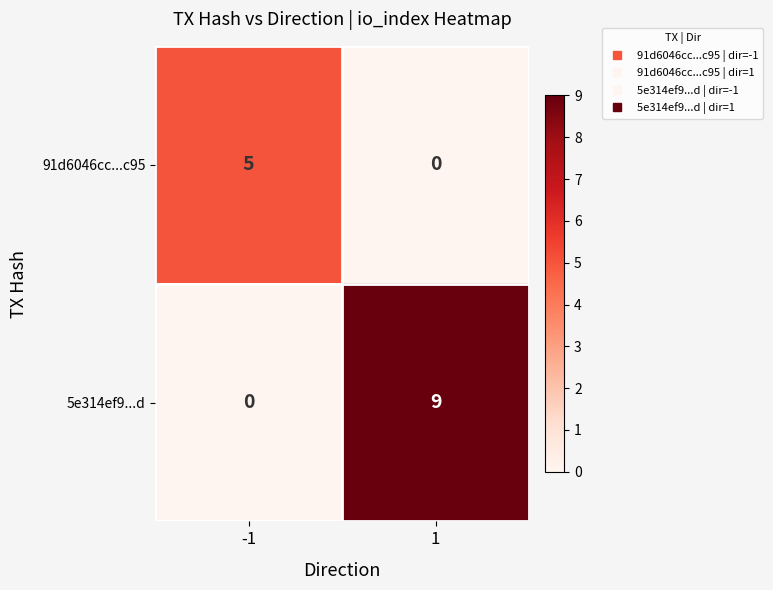

What is the spread (max minus min) of values at 1?

9